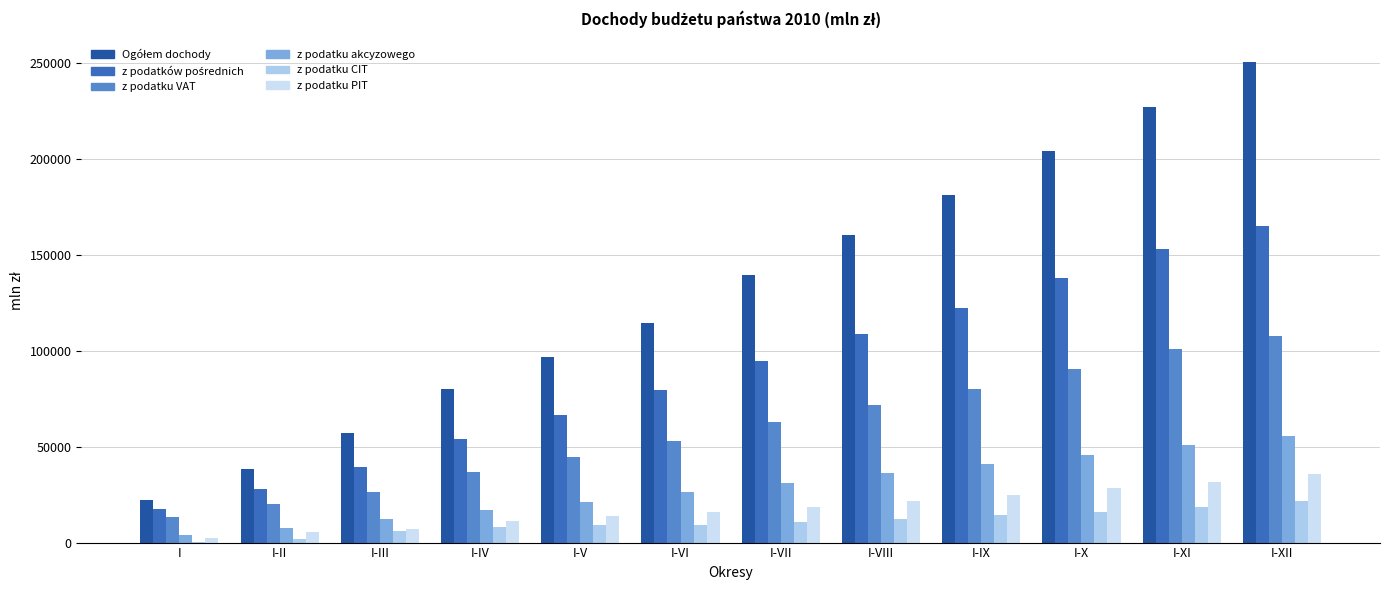

How many groups of bars are there?

12